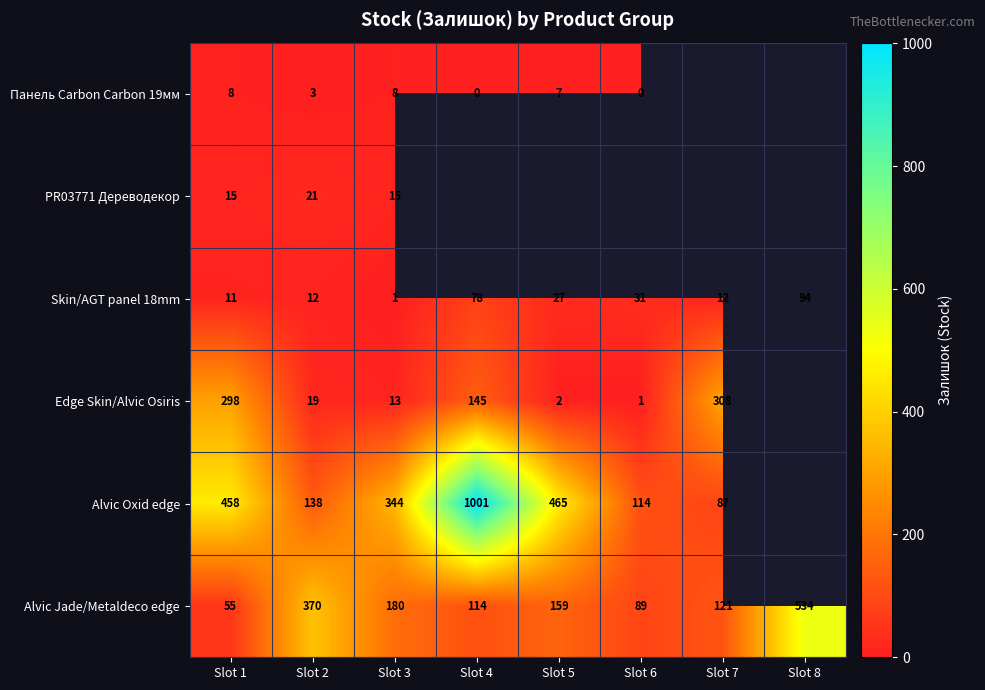

What value does the Alvic Jade/Metaldeco edge series have at Slot 7, to the nearest 5?

120